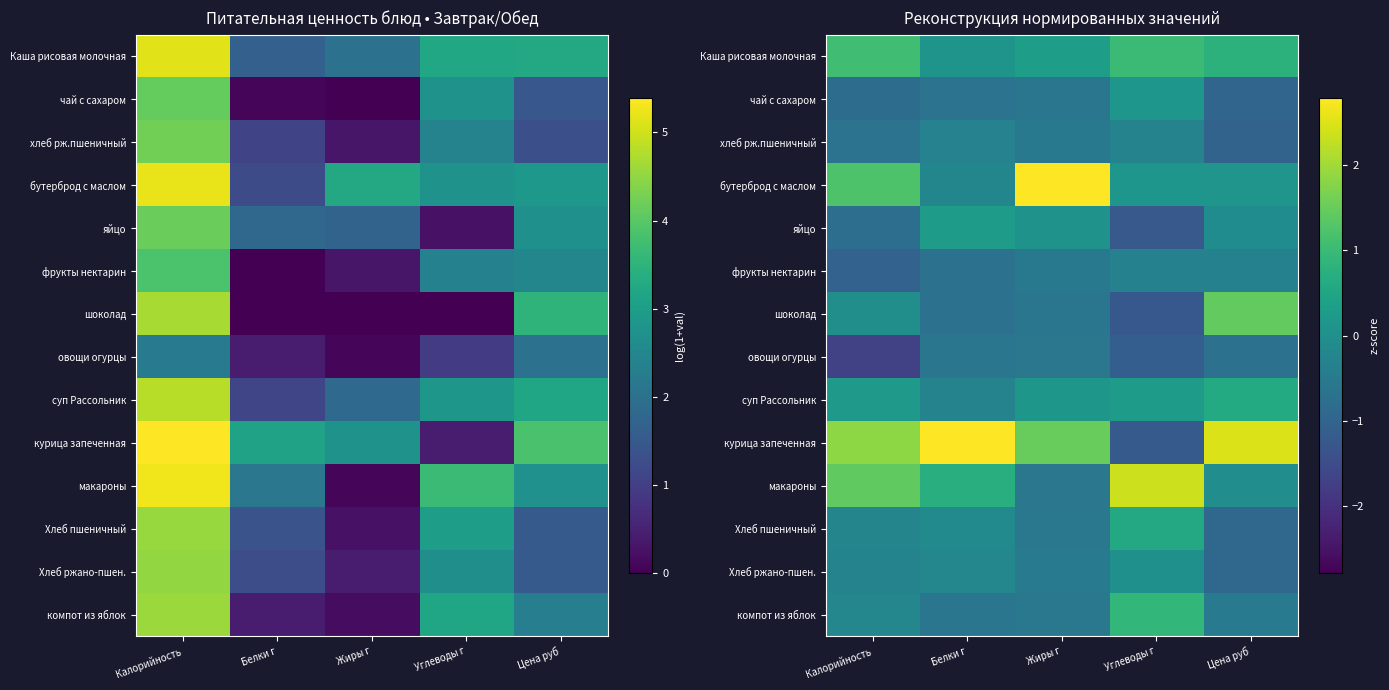

What is the average value of the макароны series?

0.8